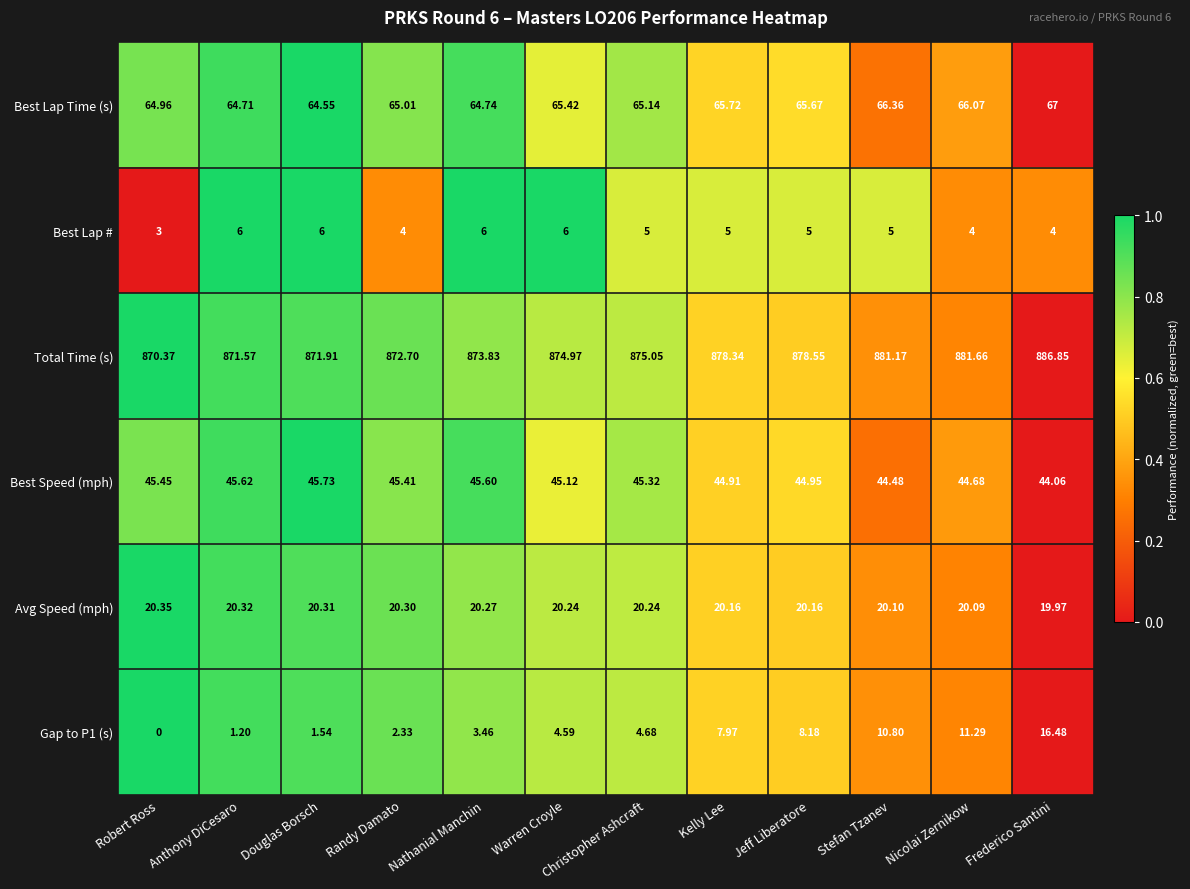

Rank the categories by Best Lap Time (s) value from lowest to highest.

Douglas Borsch, Anthony DiCesaro, Nathanial Manchin, Robert Ross, Randy Damato, Christopher Ashcraft, Warren Croyle, Jeff Liberatore, Kelly Lee, Nicolai Zernikow, Stefan Tzanev, Frederico Santini